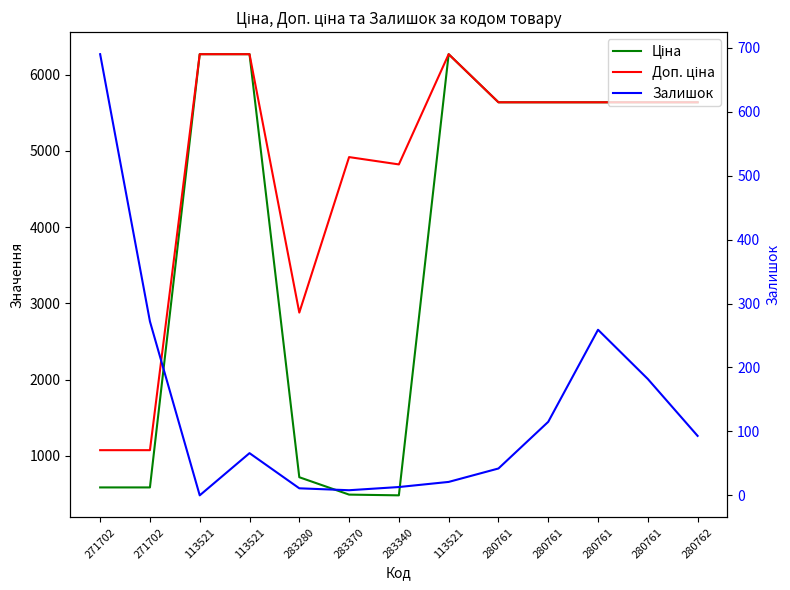

True or false: Ціна has a value of 586.0 at 271702.

True